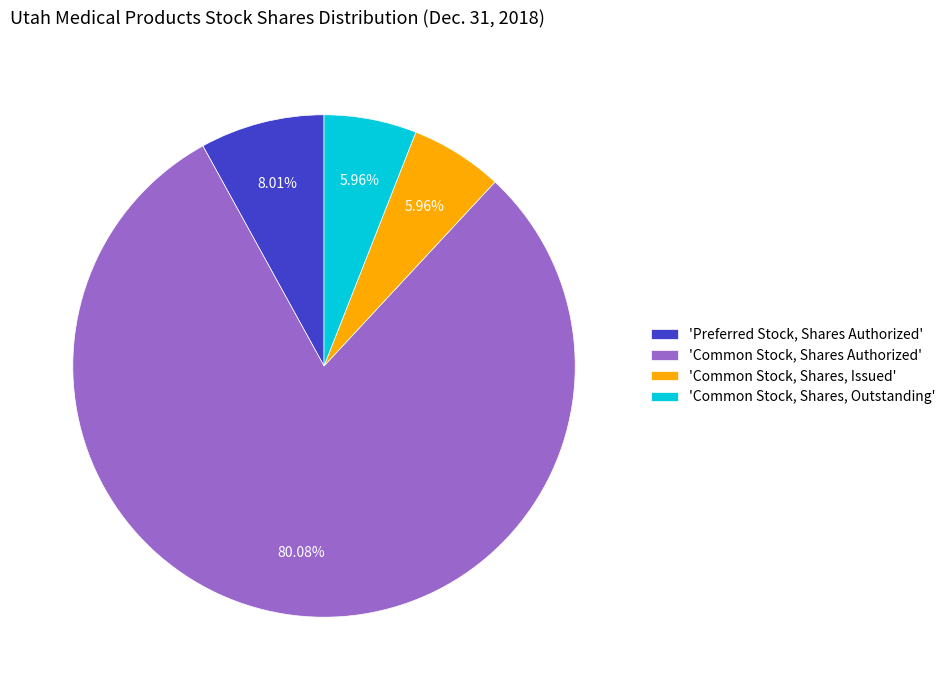

Which slice is the largest?

'Common Stock, Shares Authorized'